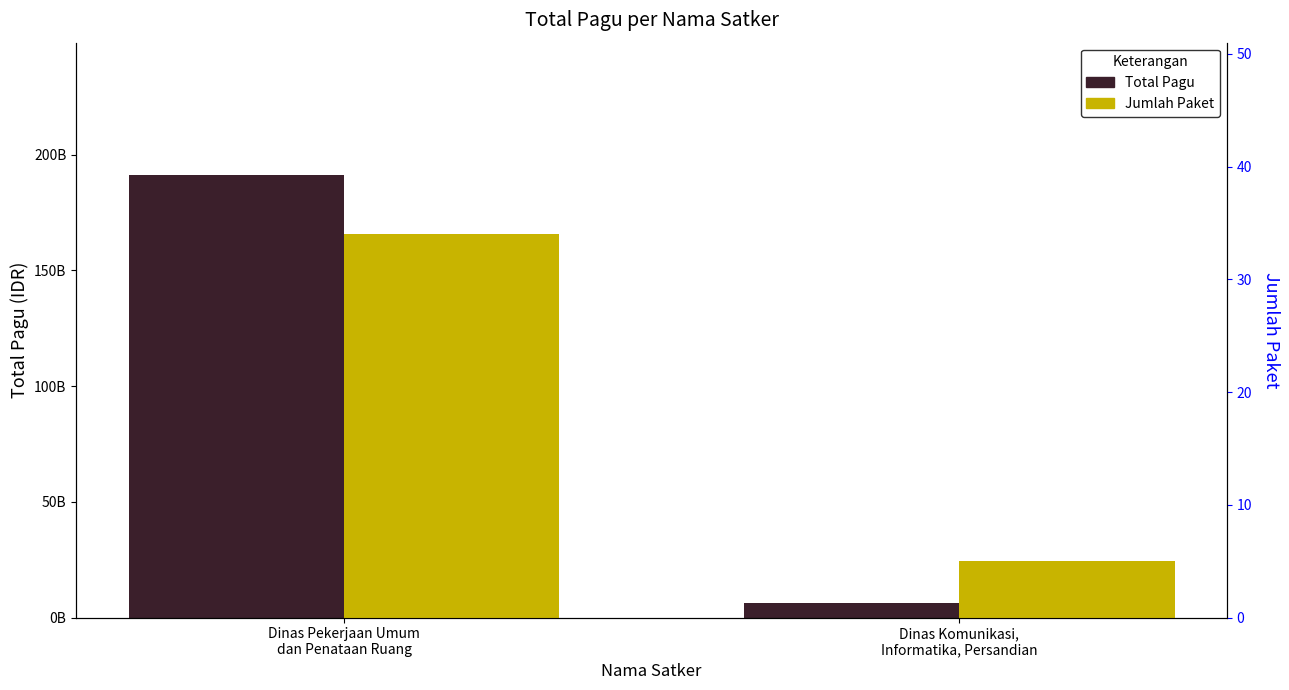

True or false: Jumlah Paket has a value of 5 at Dinas Komunikasi,
Informatika, Persandian.

True